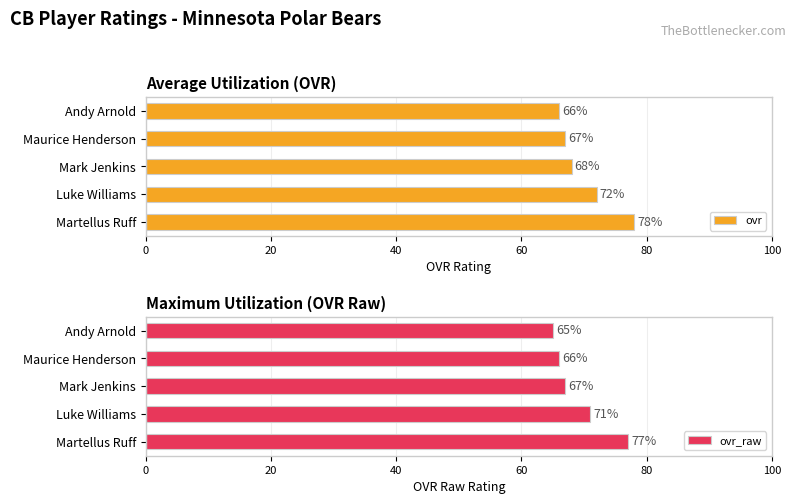

True or false: ovr has a value of 107 at Luke Williams.

False